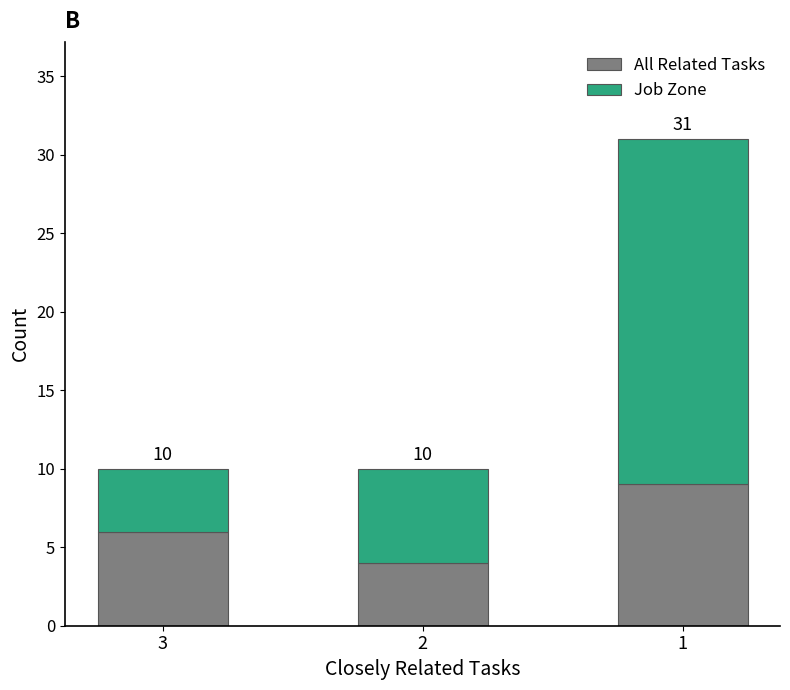

What is the sum of all Job Zone values?

32